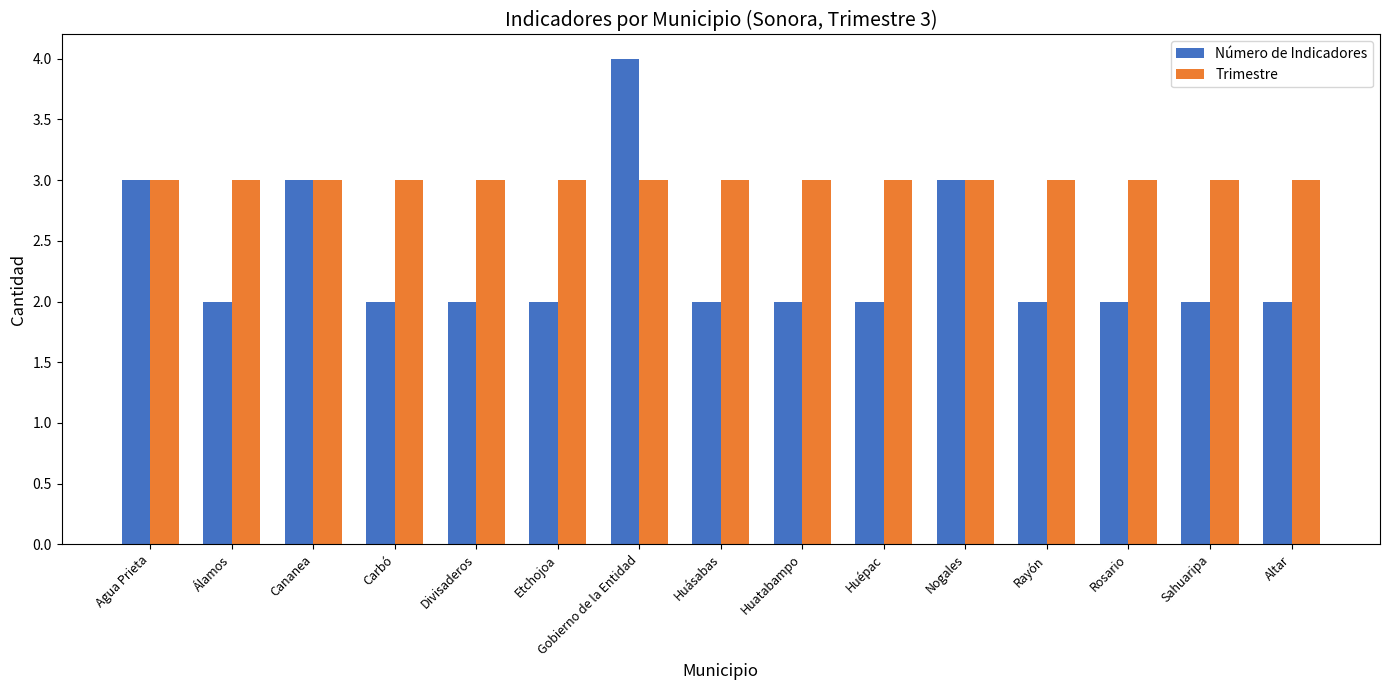

What is the lowest value of the Número de Indicadores series?

2